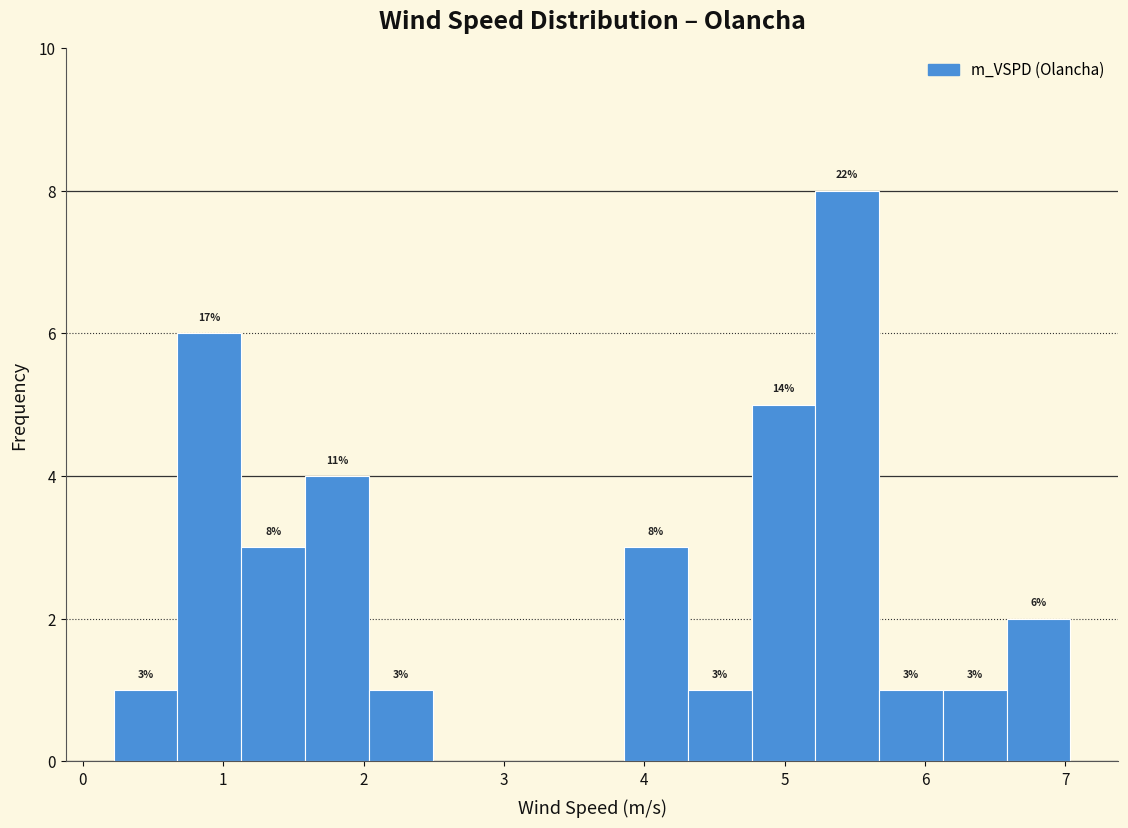

Which range on the x-axis has the tallest bar?

5.2 to 5.7